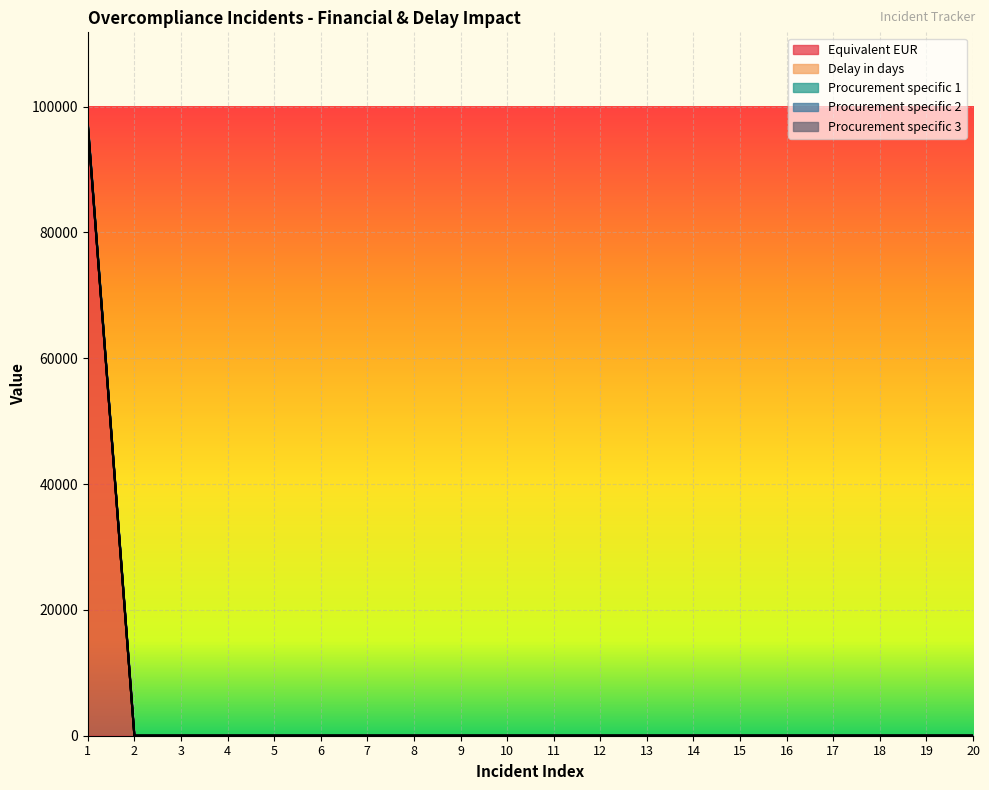

True or false: Delay in days and Procurement specific 3 cross at least once.

False